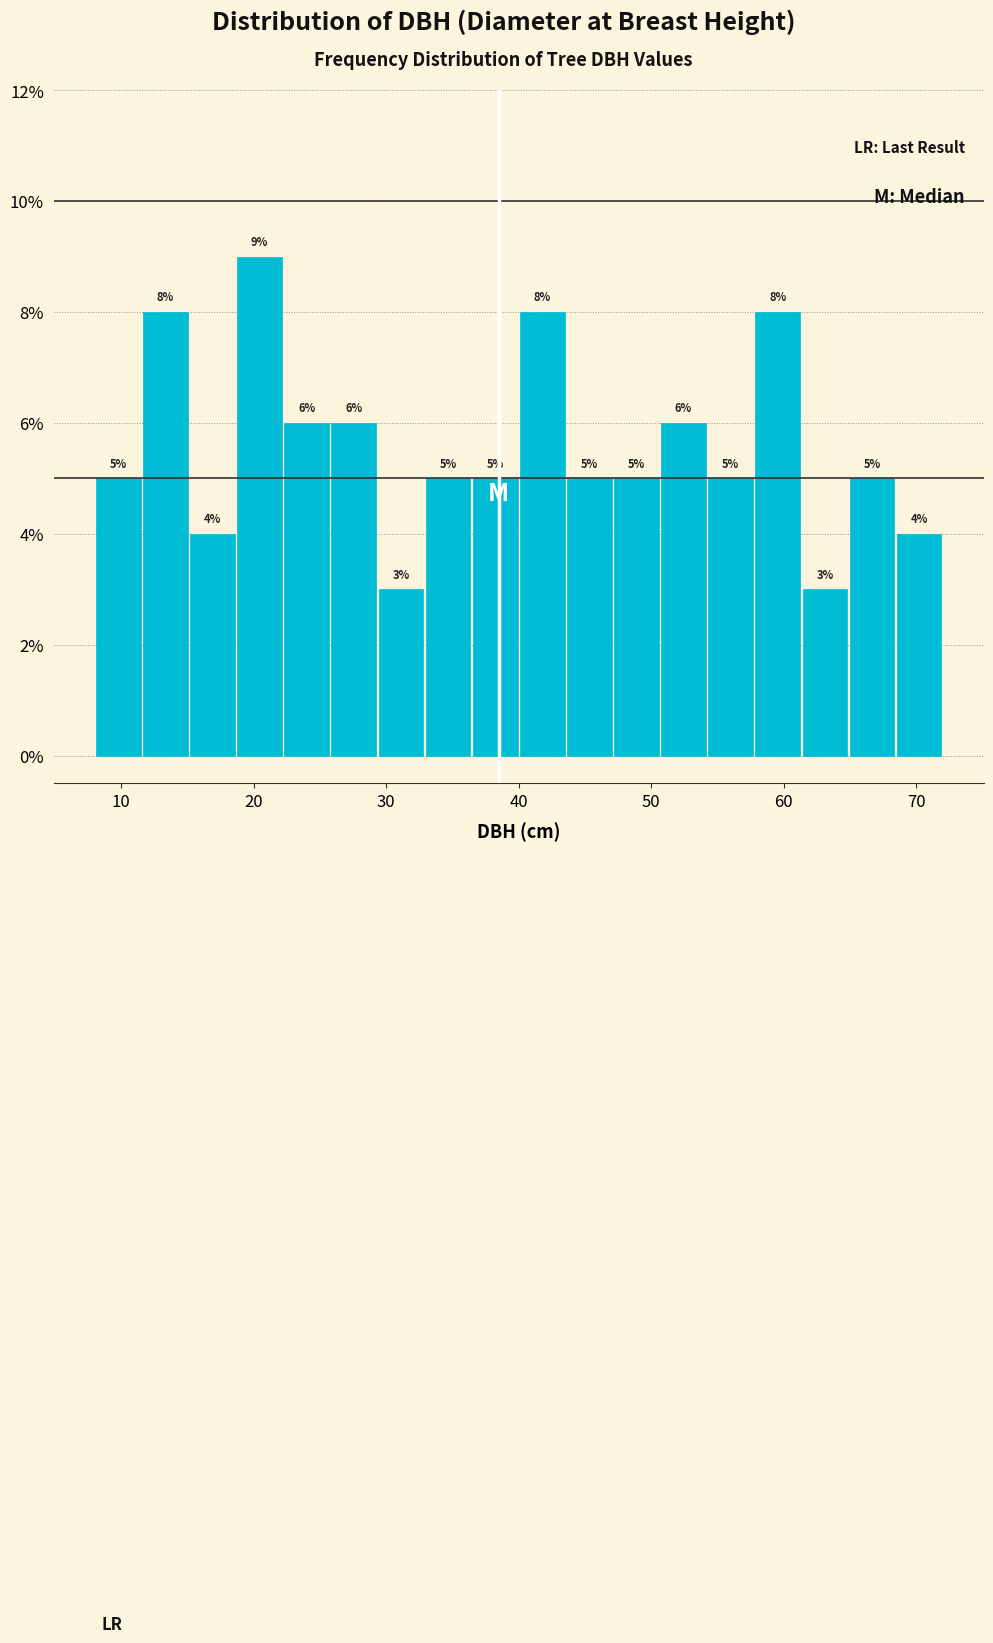

Read against the x-axis, roughly where is the centre of the tallest bar?

20